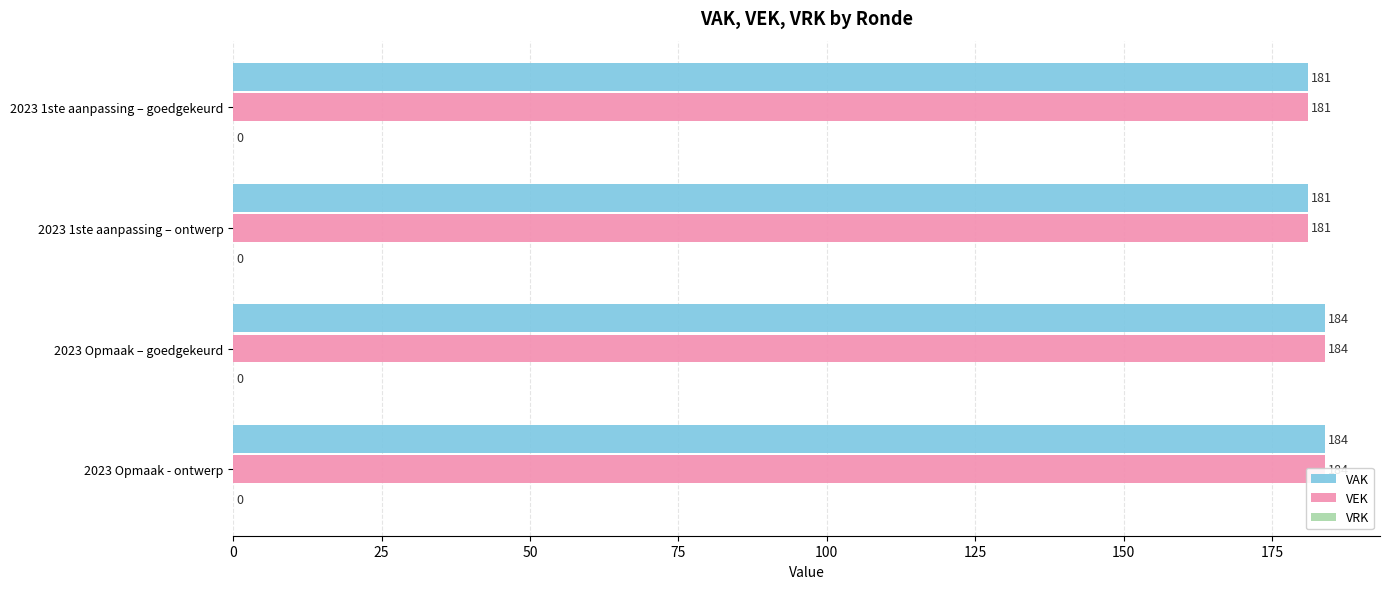

What is the spread (max minus min) of values at 0?

180.8